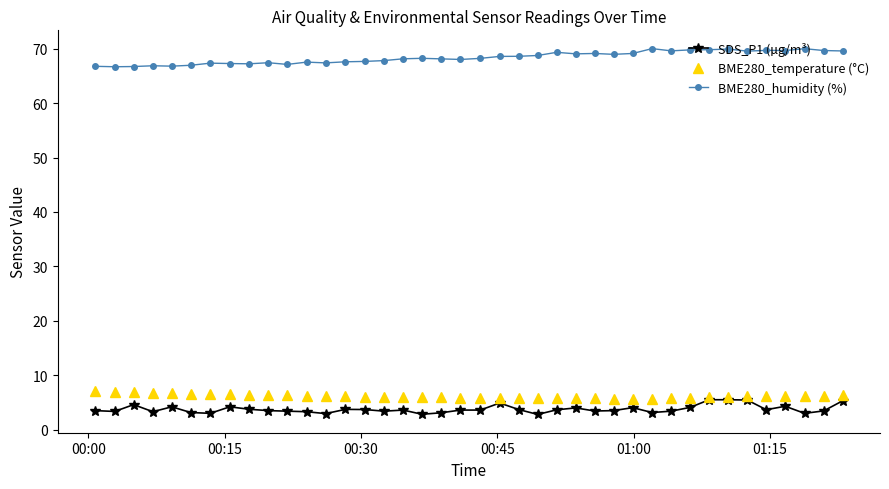

What is the minimum value shown in the chart?

2.8